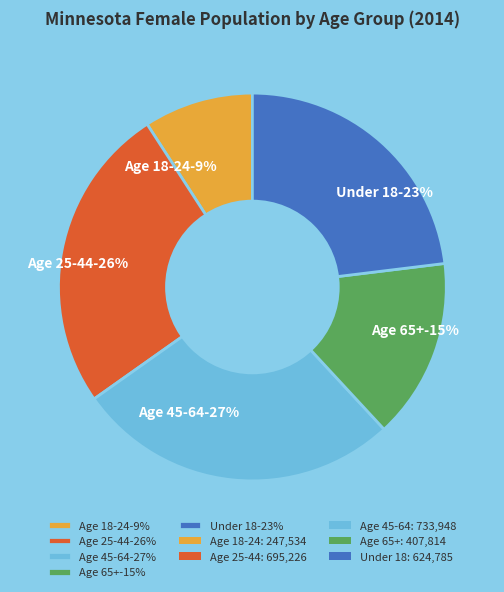

Is the sum of Age 25-44 and Under 18 greater than half?

No